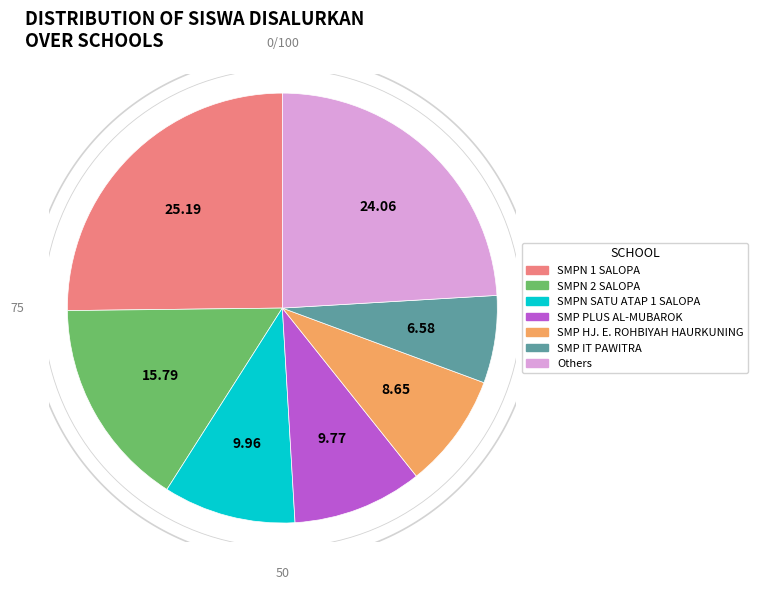

Which category has the biggest portion of the pie?

SMPN 1 SALOPA